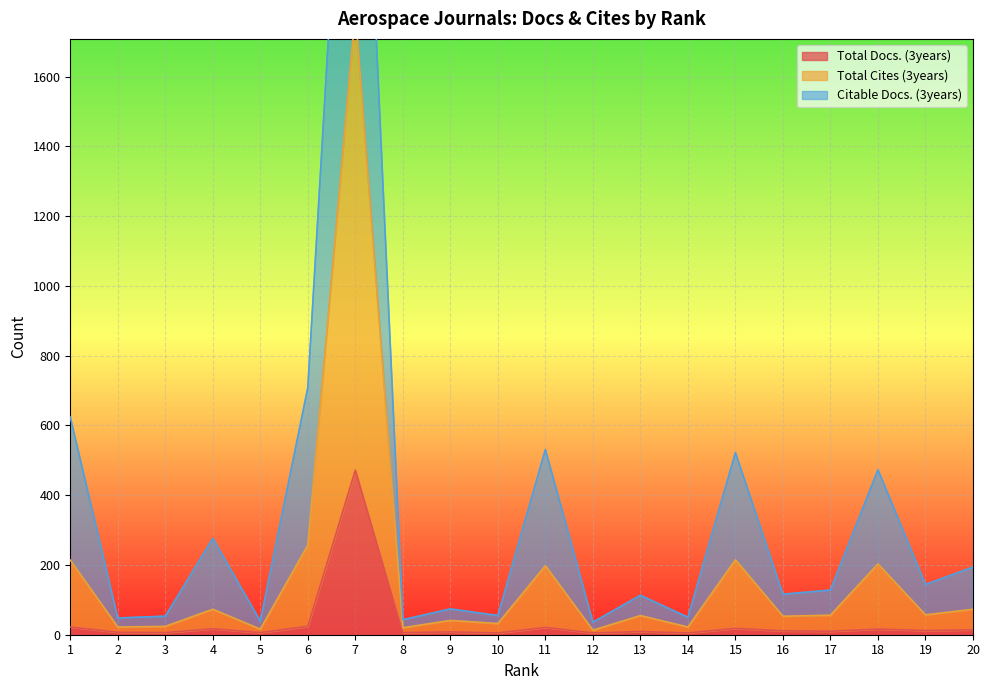

What is the lowest value of the Total Docs. (3years) series?

5